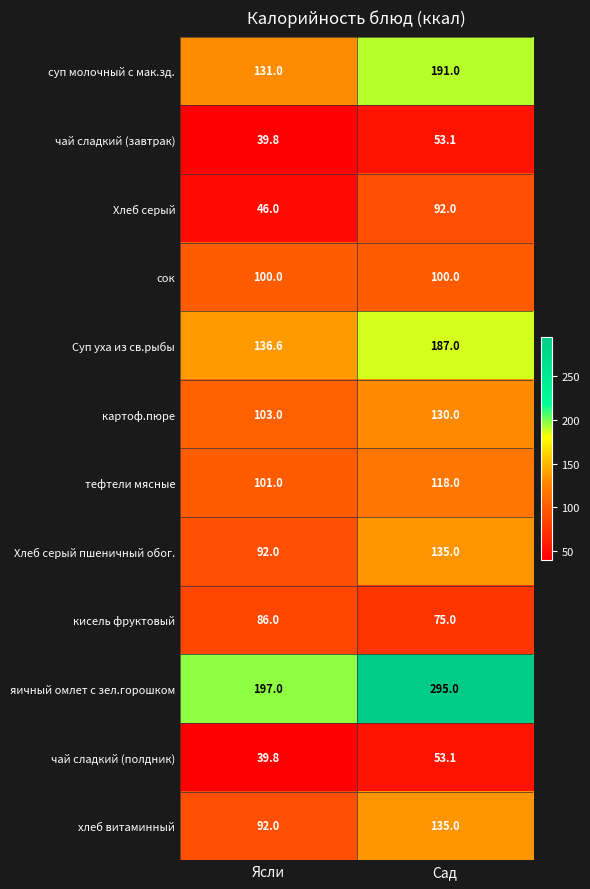

Which series has the largest range (max minus min)?

яичный омлет с зел.горошком